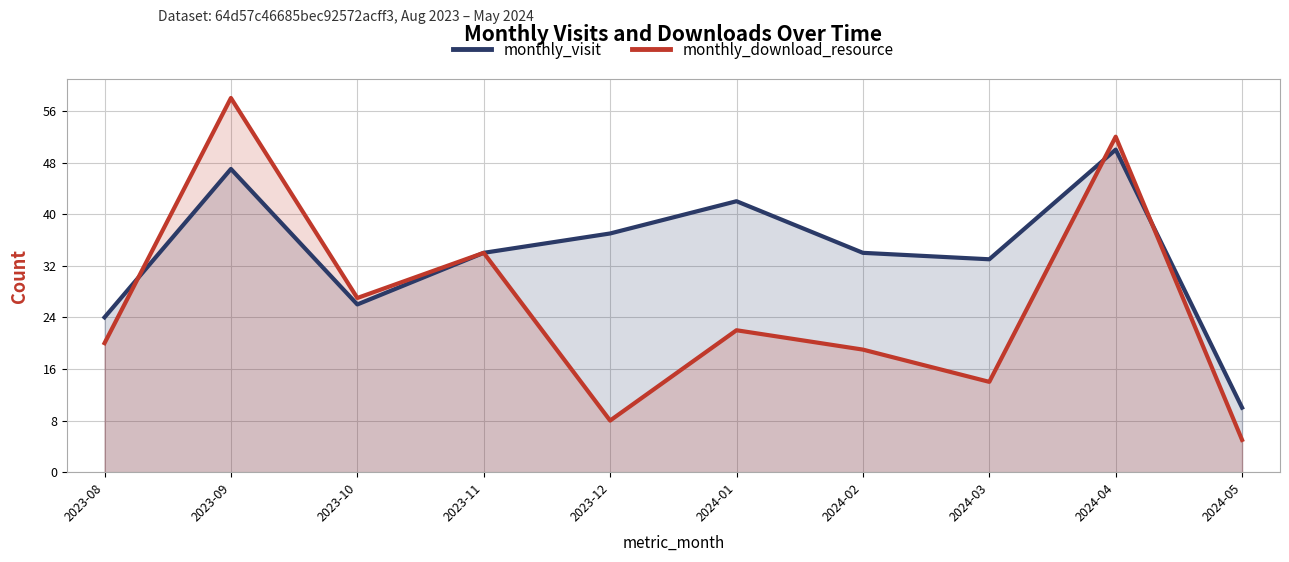

True or false: monthly_visit has more than 0 points higher than both neighbors.

True